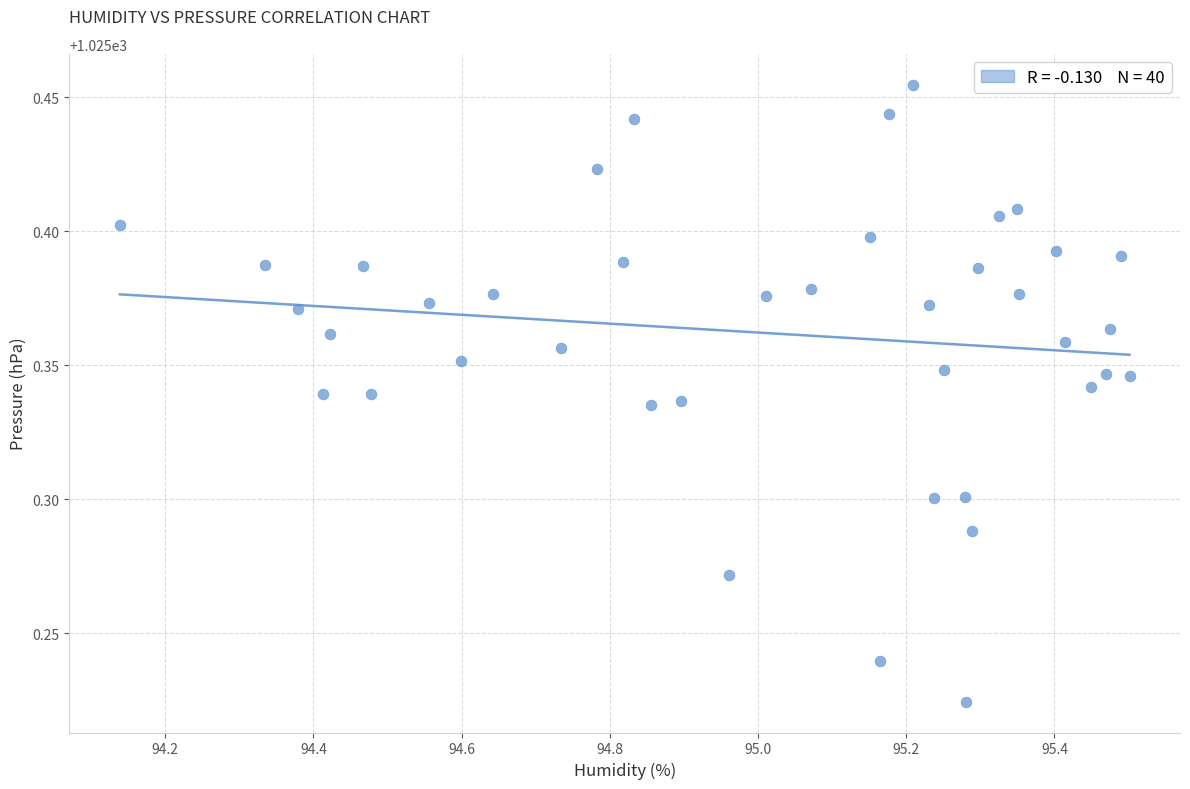

What is the range of X values (max minus min)?

1.4